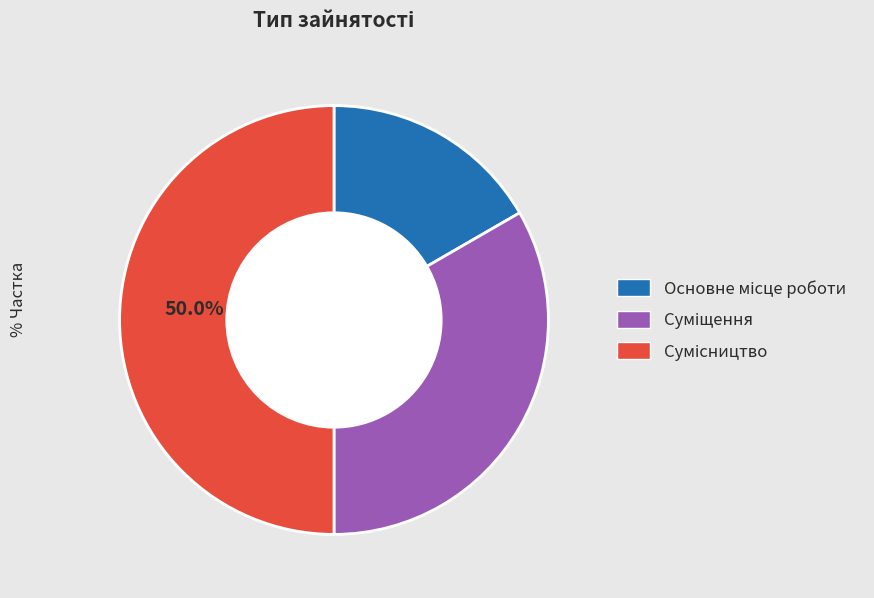

Which slice is the smallest?

Основне місце роботи